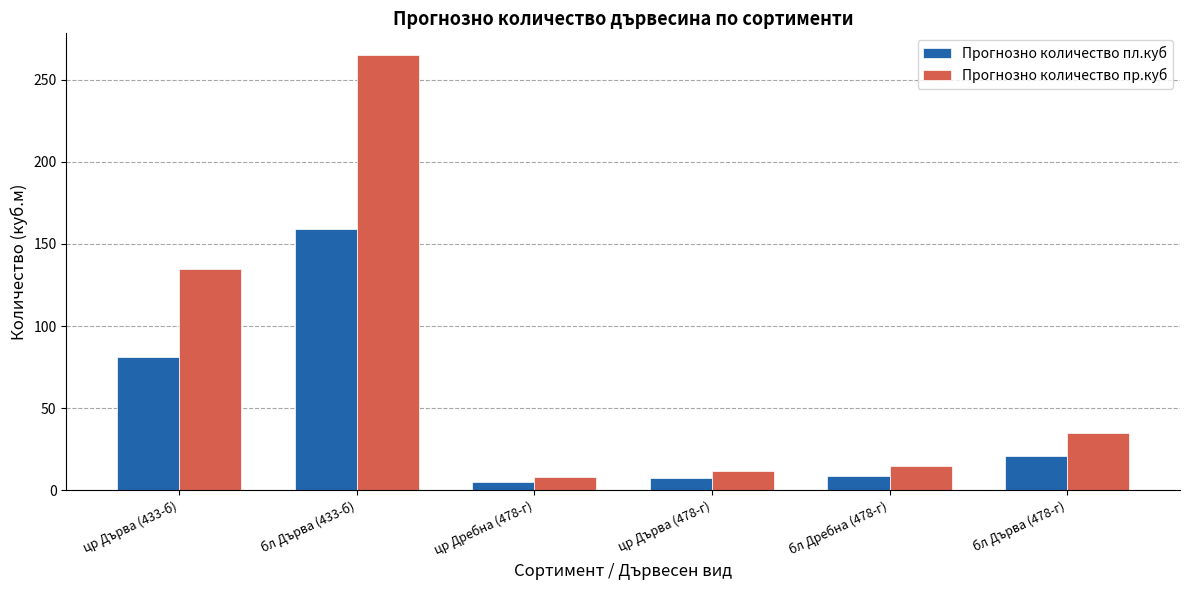

How many bars are there in total?

12